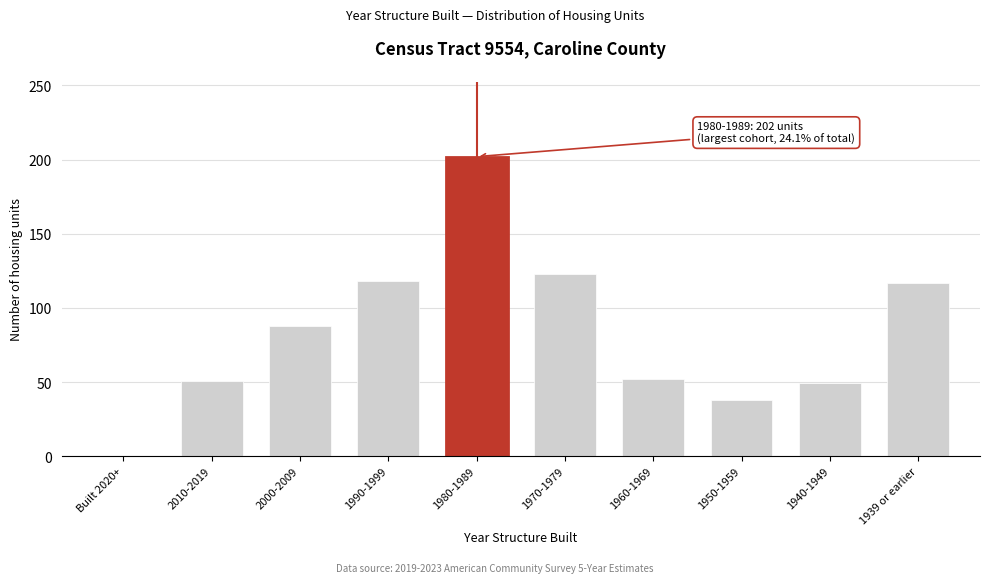

Is it true that the value at 1960-1969 is 52?

True